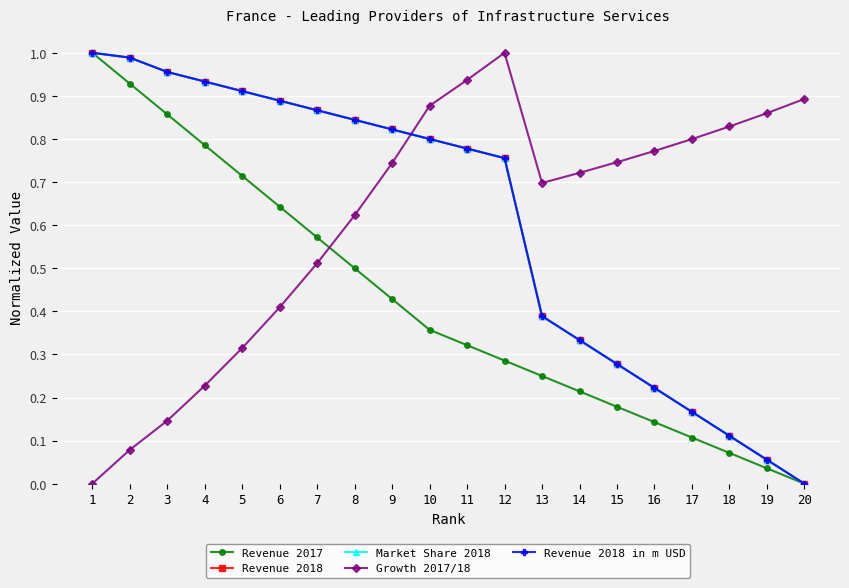

Is this an area chart (filled region under the line)?

No